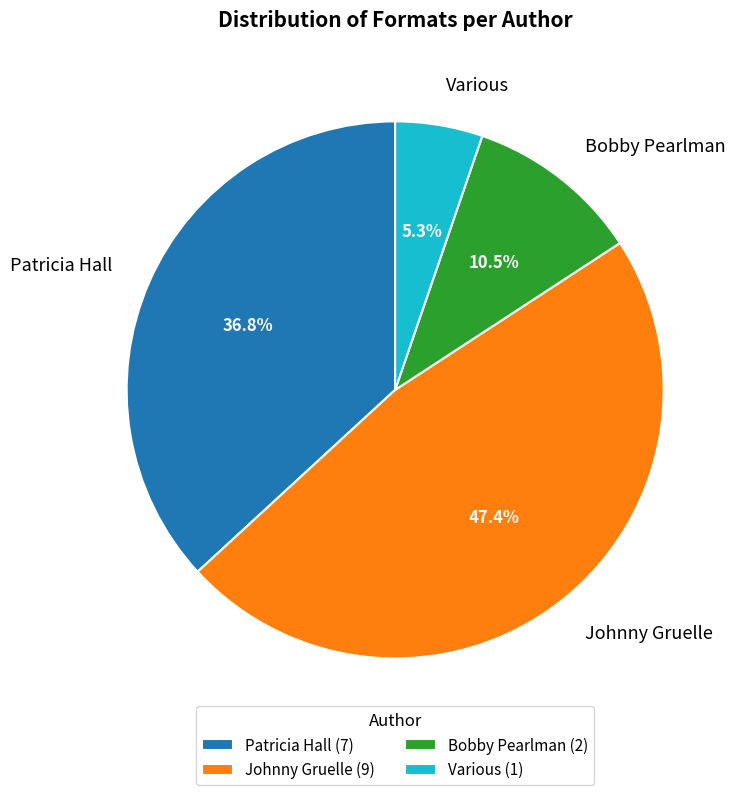

Which category has the biggest portion of the pie?

Johnny Gruelle